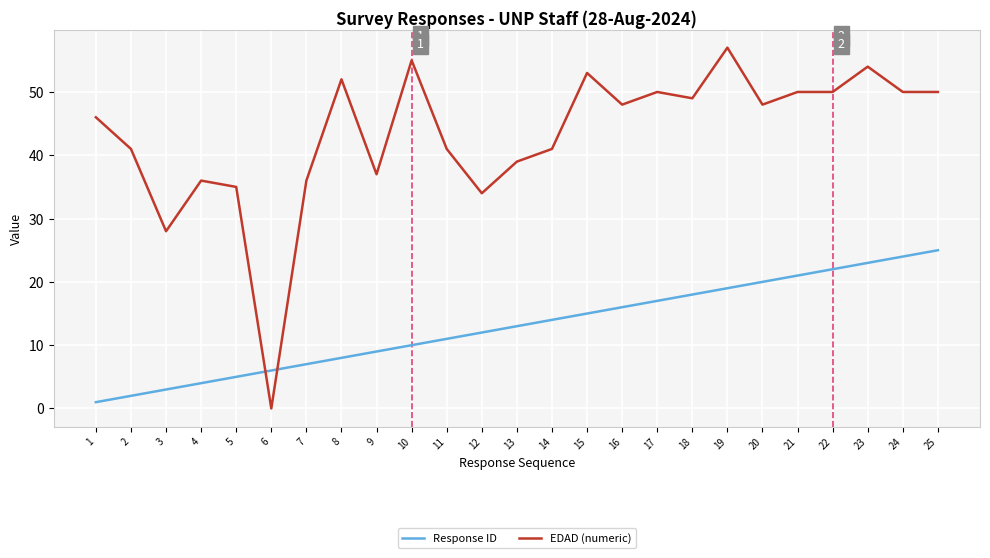

True or false: EDAD (numeric) and Response ID cross at least once.

True